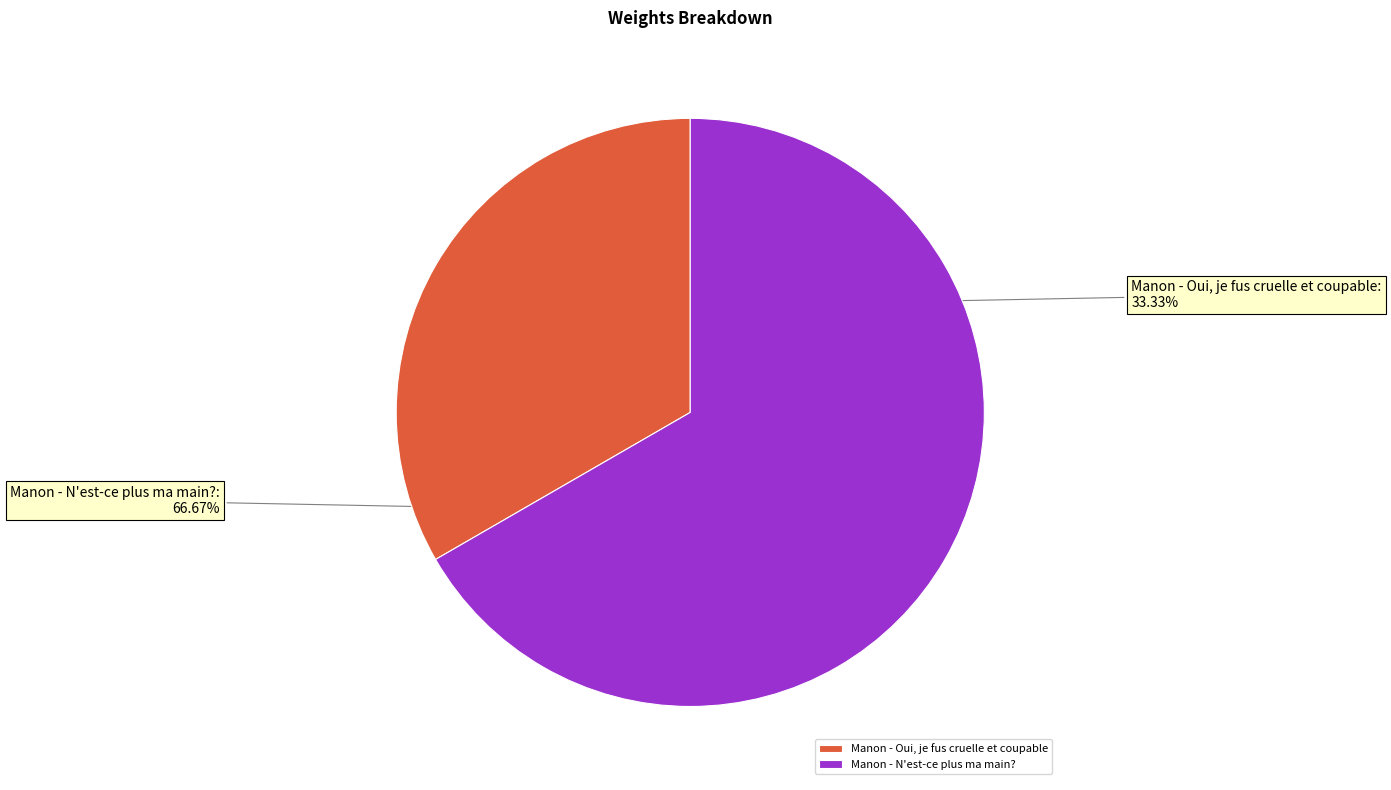

Does Manon - Oui, je fus cruelle et coupable represent more than half of the total?

No